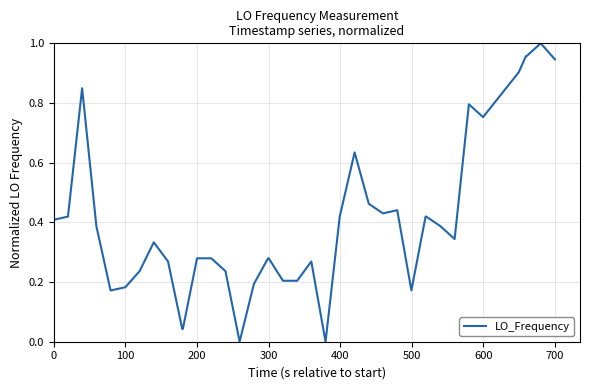

What is the greatest value displayed?

1.0